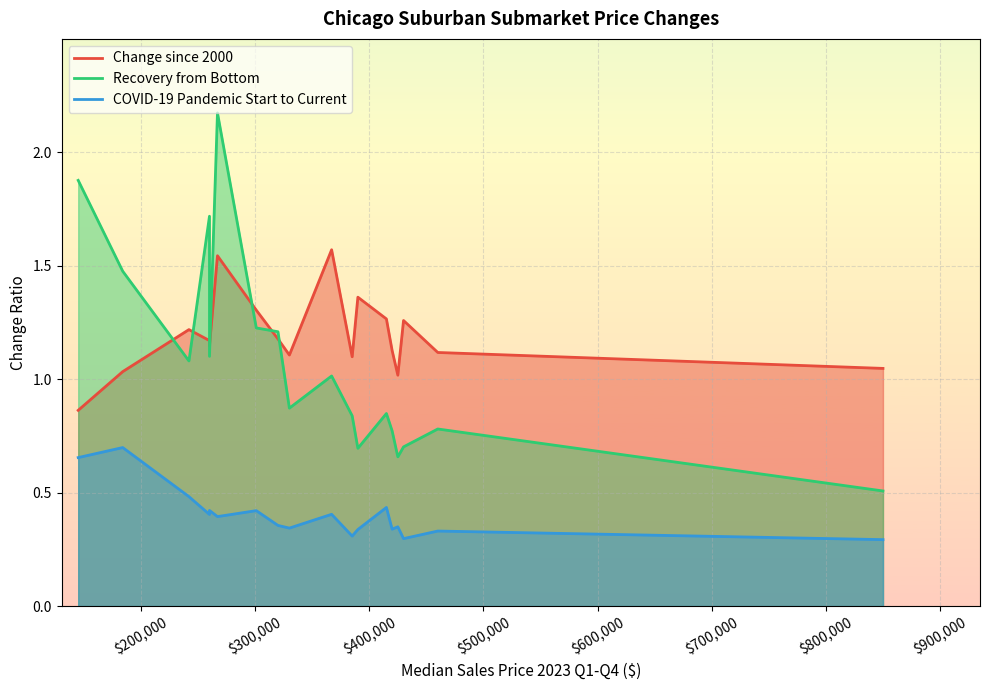

What are all the series names shown in the legend?

Change since 2000, Recovery from Bottom, COVID-19 Pandemic Start to Current